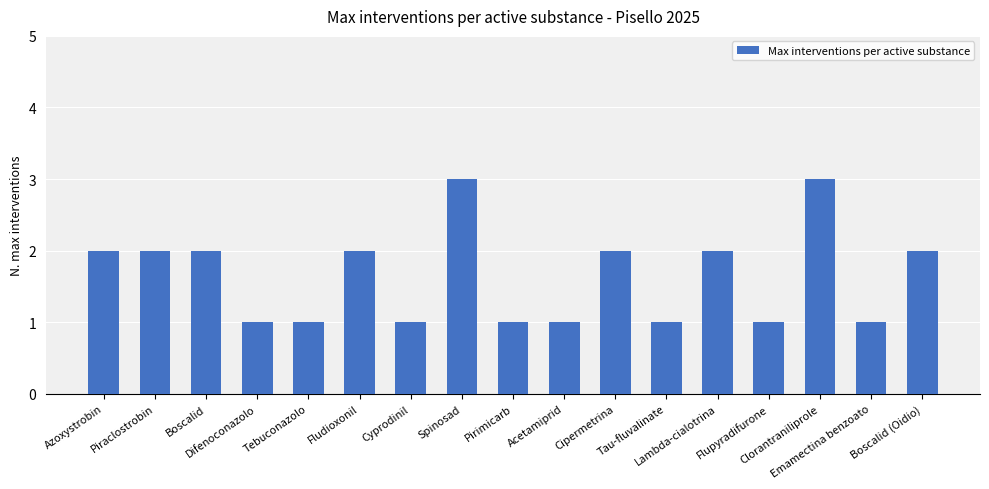

What is the label of the 16th bar from the left?

Emamectina benzoato